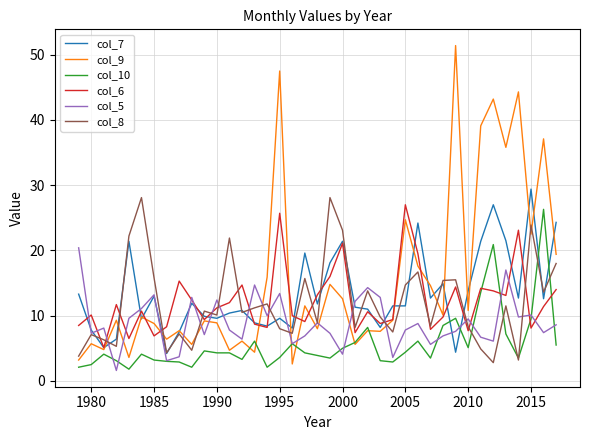

What are all the series names shown in the legend?

col_7, col_9, col_10, col_6, col_5, col_8